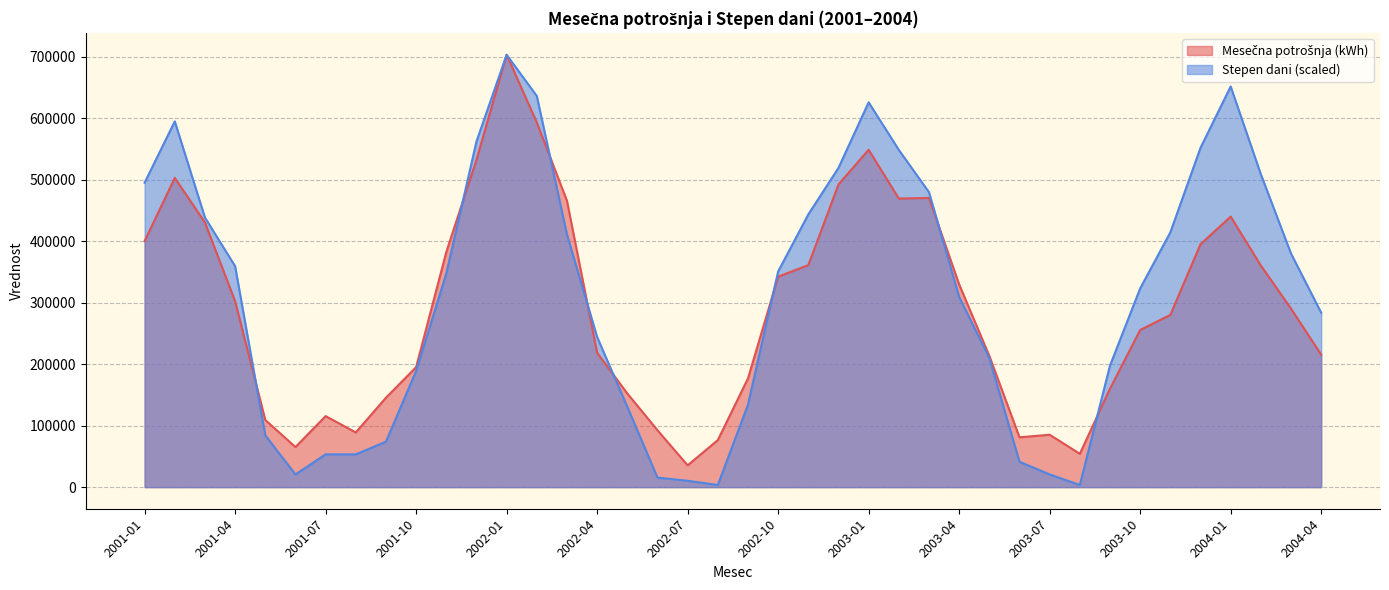

Rank the categories by Stepen dani value from highest to lowest.

2002-01, 2004-01, 2002-02, 2003-01, 2001-02, 2001-12, 2003-12, 2003-02, 2002-12, 2004-02, 2001-01, 2003-03, 2002-11, 2001-03, 2003-11, 2002-03, 2004-03, 2001-04, 2002-10, 2001-11, 2003-10, 2003-04, 2004-04, 2002-04, 2003-05, 2003-09, 2001-10, 2002-09, 2002-05, 2001-05, 2001-09, 2001-07, 2001-08, 2003-06, 2001-06, 2003-07, 2002-06, 2002-07, 2002-08, 2003-08